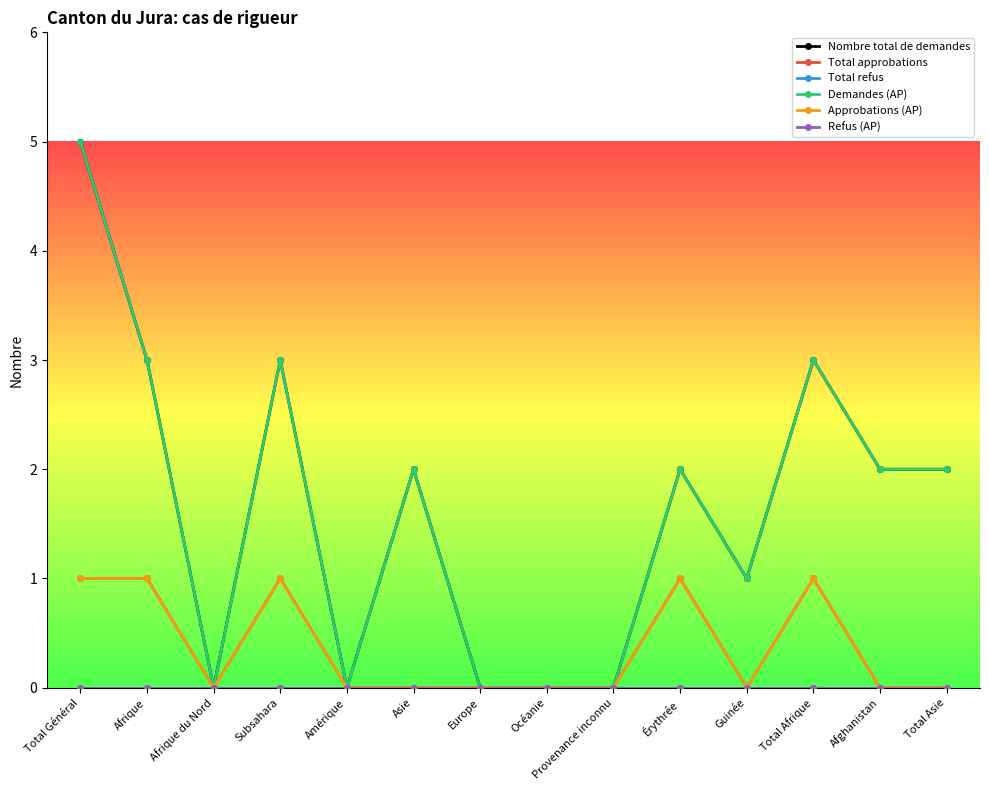

How many data points in Total approbations are above 0?

5